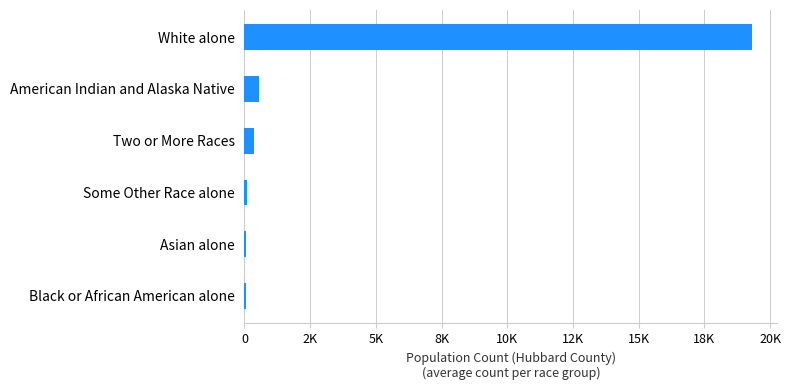

Which label corresponds to the largest value in the chart?

White alone